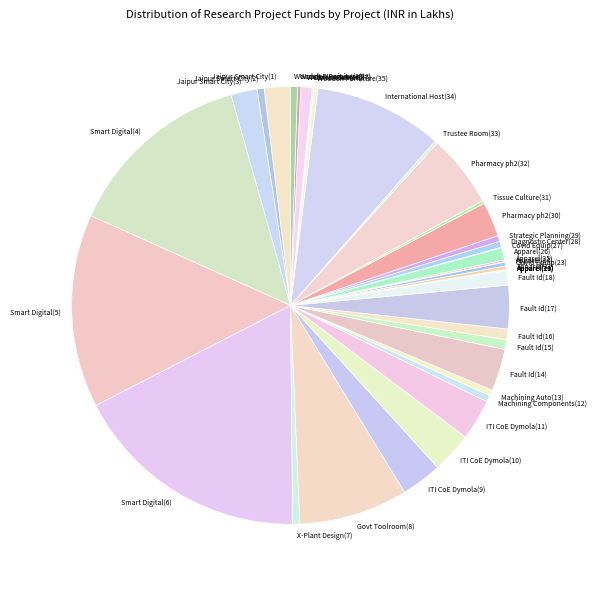

Does any single category account for the majority?

No